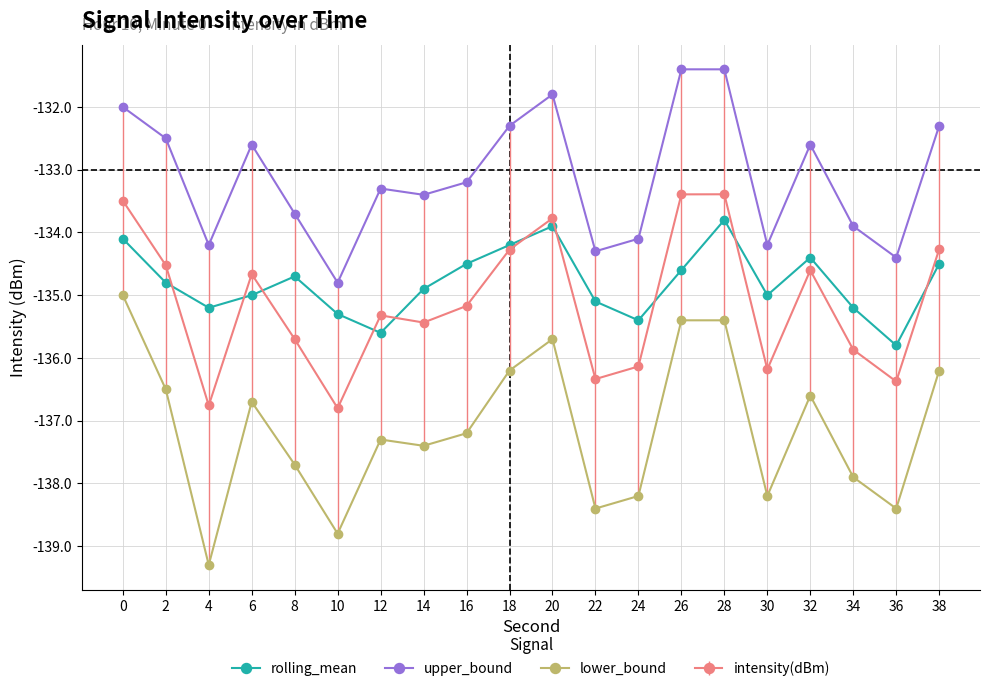

True or false: upper_bound and rolling_mean intersect in this chart.

False